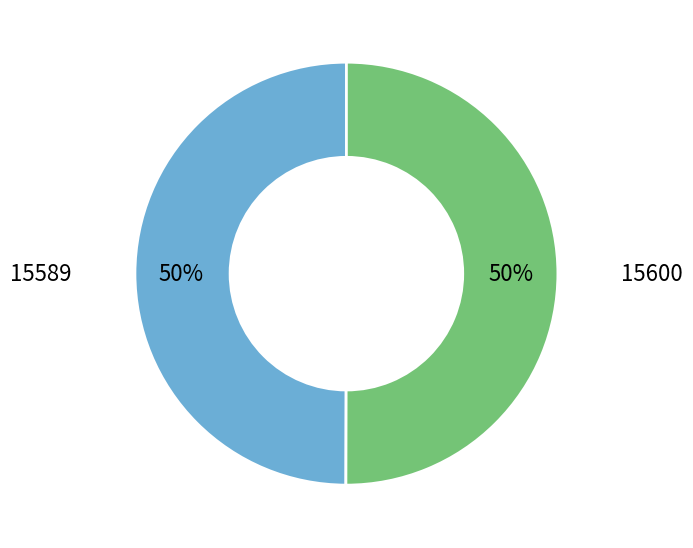

To the nearest percent, what is the average slice percentage?

50%